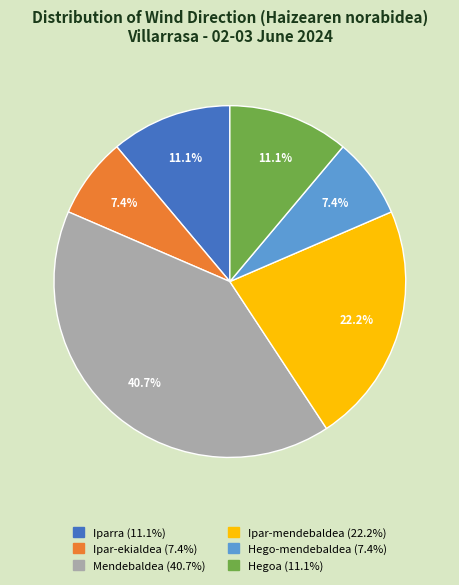

How many slices are in this pie chart?

6